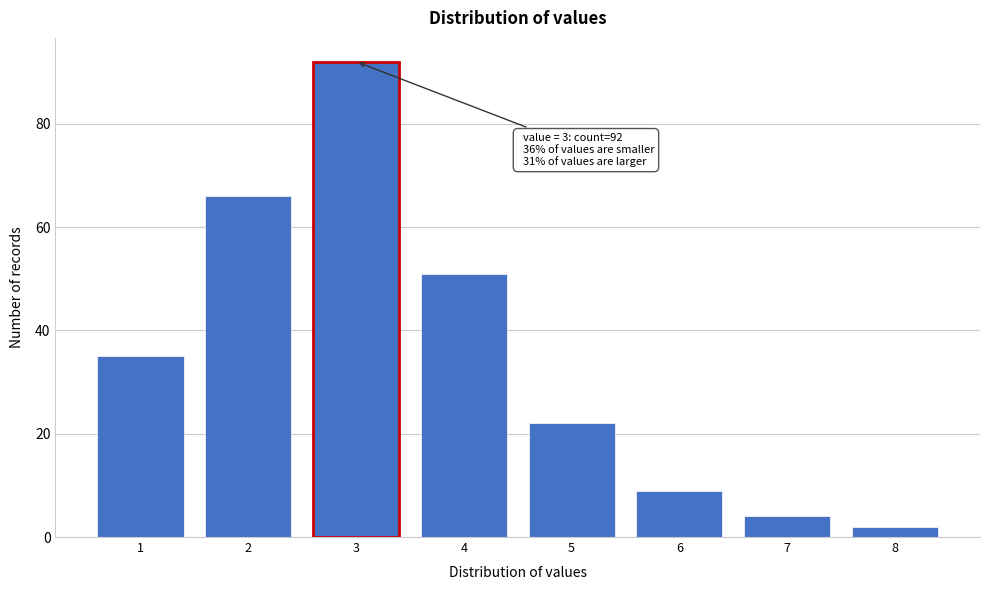

Reading left to right, list all the values displayed in this chart.

35	66	92	51	22	9	4	2